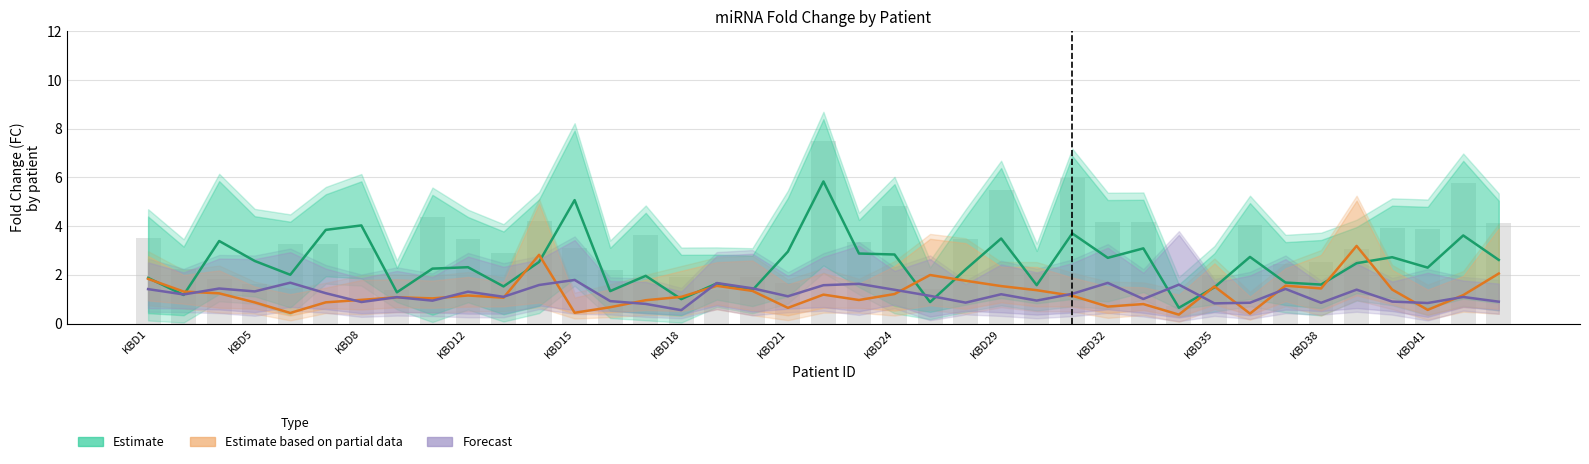

Reading left to right, extract all data points from this chart.

Estimate: 1.9	1.2	3.4	2.6	2.0	3.8	4.0	1.3	2.3	2.3	1.5	2.5	5.1	1.3	2.0	1.0	1.7	1.4	3.0	5.8	2.9	2.8	0.9	2.2	3.5	1.6	3.7	2.7	3.1	0.7	1.5	2.7	1.7	1.6	2.5	2.7	2.3	3.6	2.6
Estimate based on partial data: 1.8	1.3	1.2	0.9	0.4	0.9	1.0	1.1	1.0	1.2	1.1	2.8	0.4	0.7	1.0	1.1	1.6	1.3	0.6	1.2	1.0	1.2	2.0	1.8	1.5	1.4	1.1	0.7	0.8	0.4	1.5	0.4	1.6	1.4	3.2	1.4	0.6	1.2	2.1
Forecast: 1.4	1.2	1.4	1.3	1.7	1.2	0.9	1.1	0.9	1.3	1.1	1.6	1.8	0.9	0.8	0.6	1.7	1.5	1.1	1.6	1.6	1.4	1.1	0.9	1.2	0.9	1.2	1.7	1.0	1.6	0.8	0.9	1.4	0.9	1.4	0.9	0.8	1.1	0.9